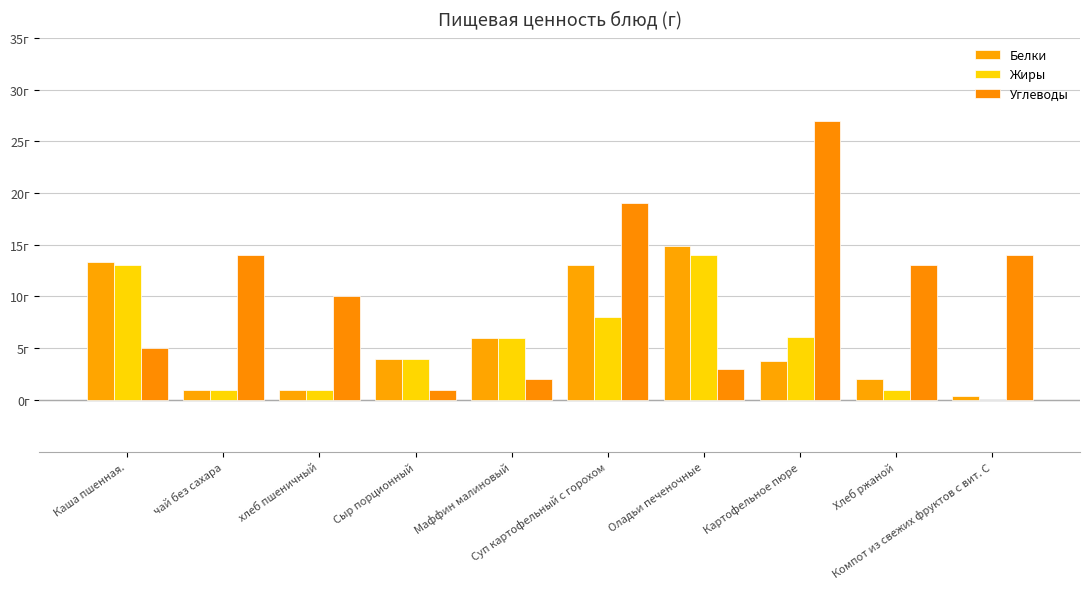

The Жиры series shows 1.5 at хлеб пшеничный. True or false?

False